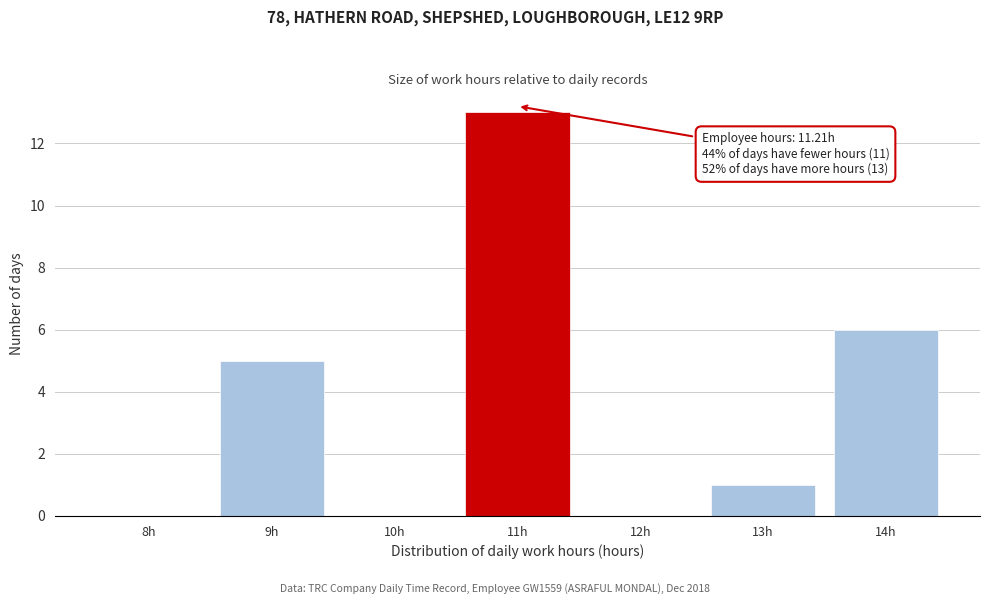

Reading right to left, transcribe all the data shown in this chart.

14h=6	13h=1	12h=0	11h=13	10h=0	9h=5	8h=0